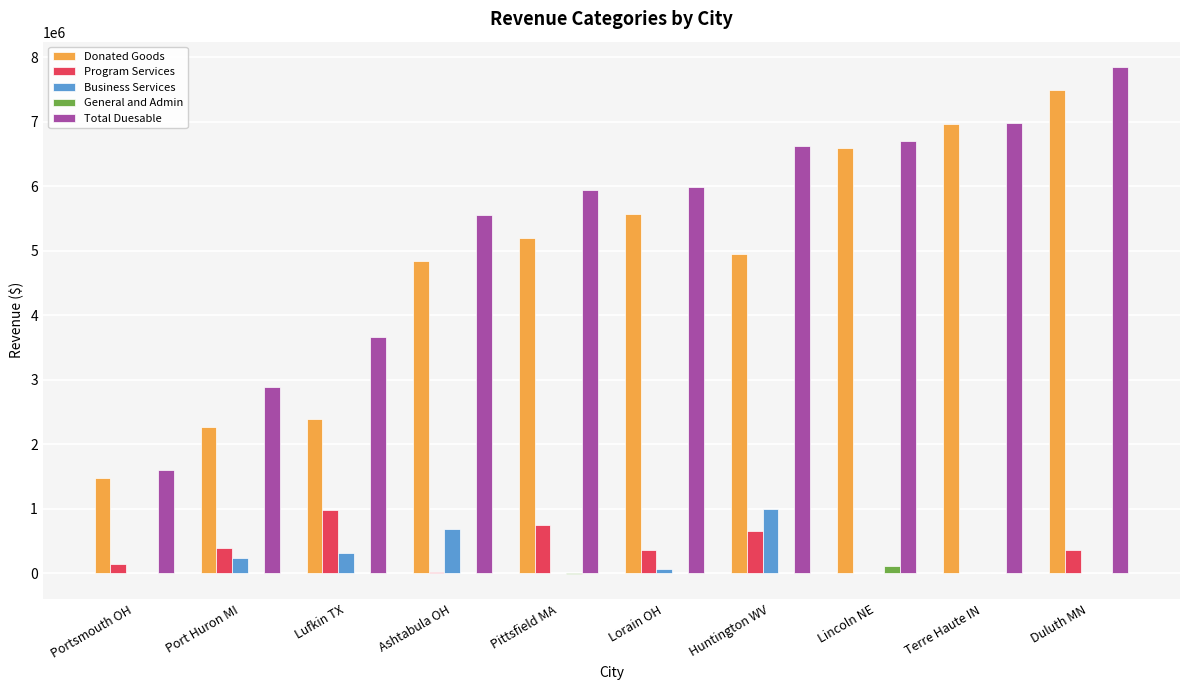

What is the total value across all series at Huntington WV?

13219505.3